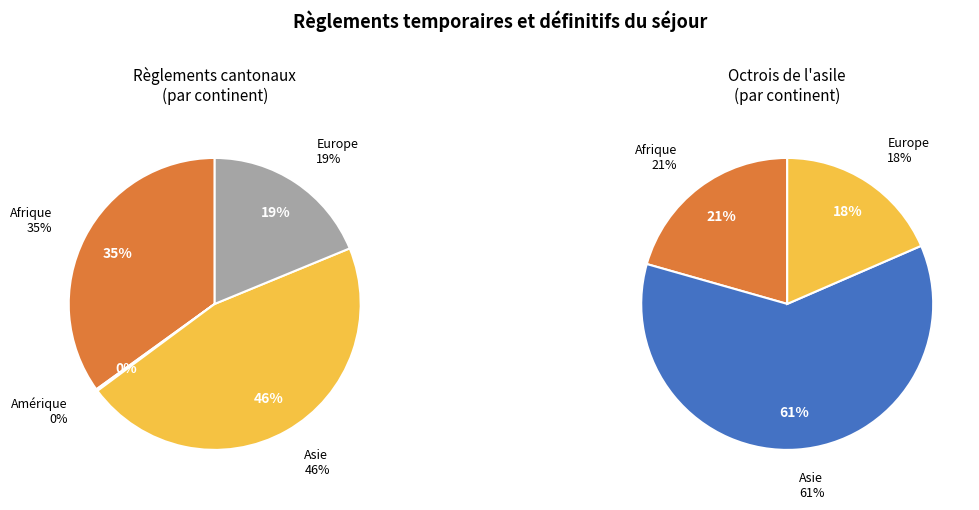

Do Océanie and Amérique together represent more than half of the pie?

No